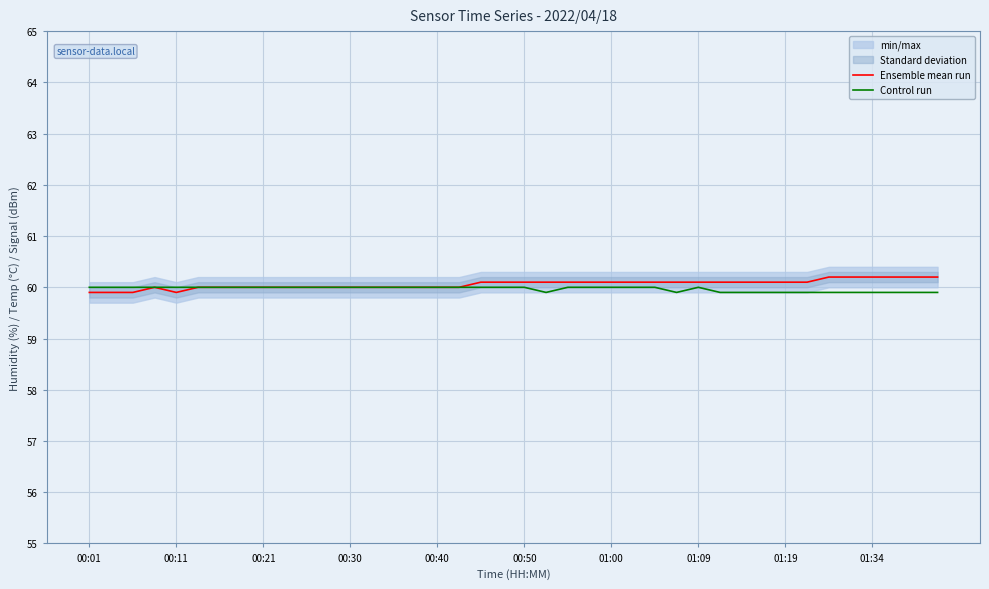

At which category does the chart reach its minimum across all series?

00:01